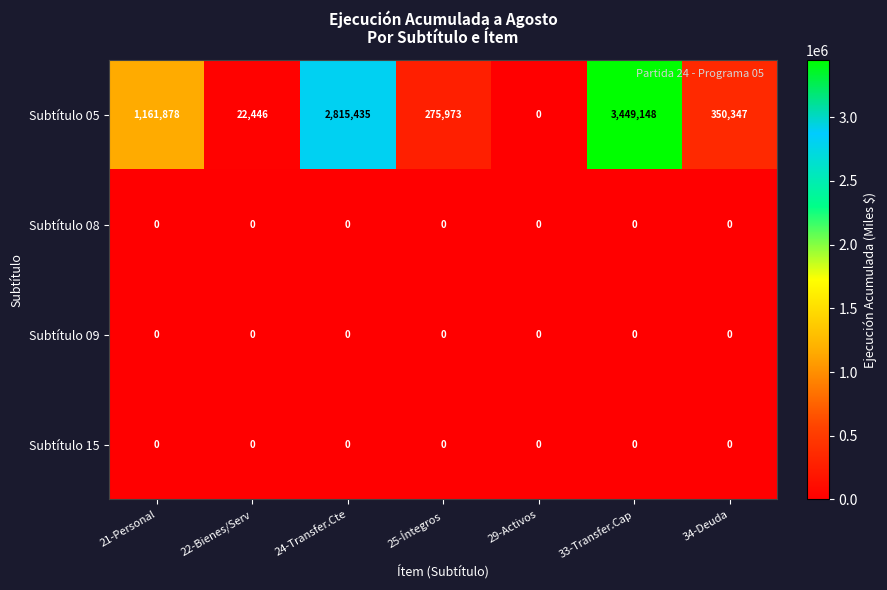

Count the number of categories in the chart.

7